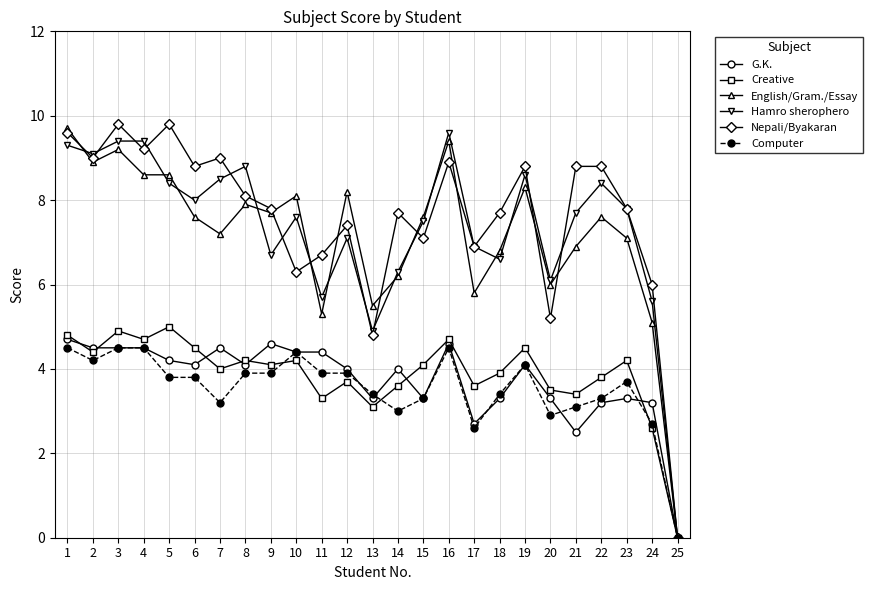

True or false: Computer has more than 2 points higher than both neighbors.

True